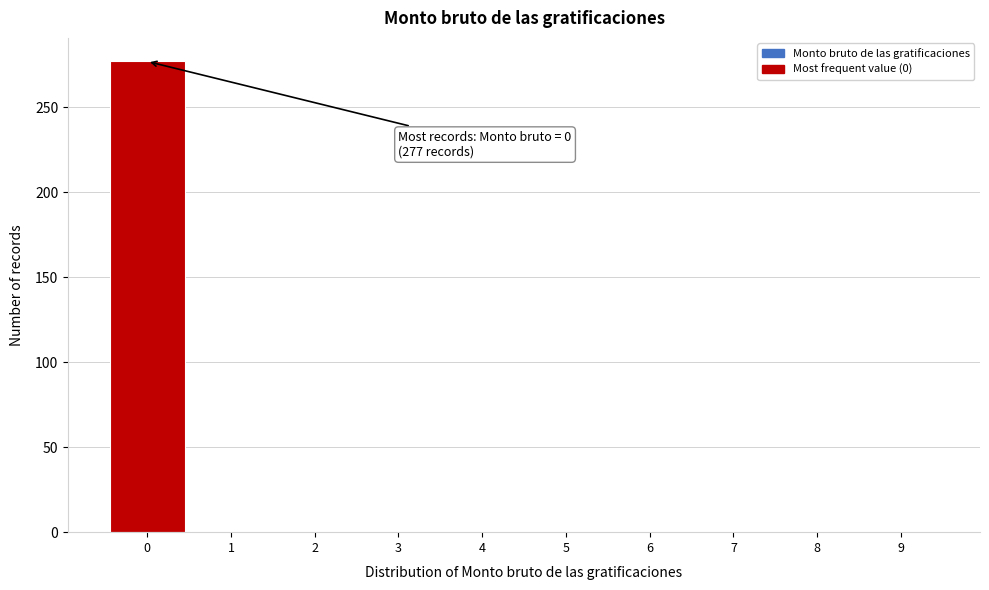

Which range on the x-axis has the tallest bar?

-0.5 to 0.5